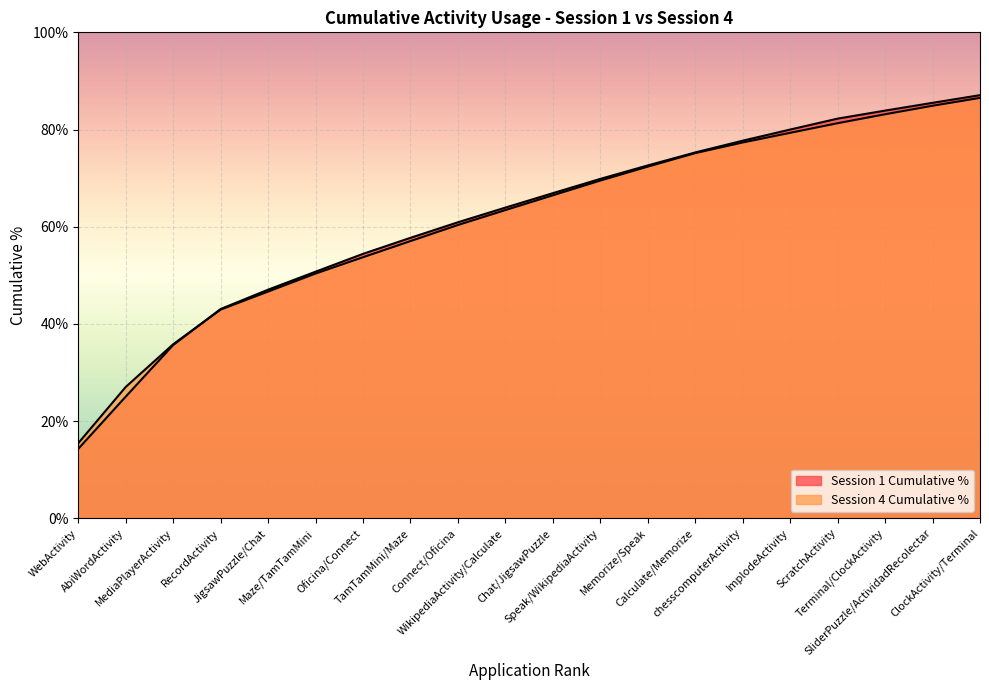

What is the maximum value for Session 1 Cumulative %?

87.1